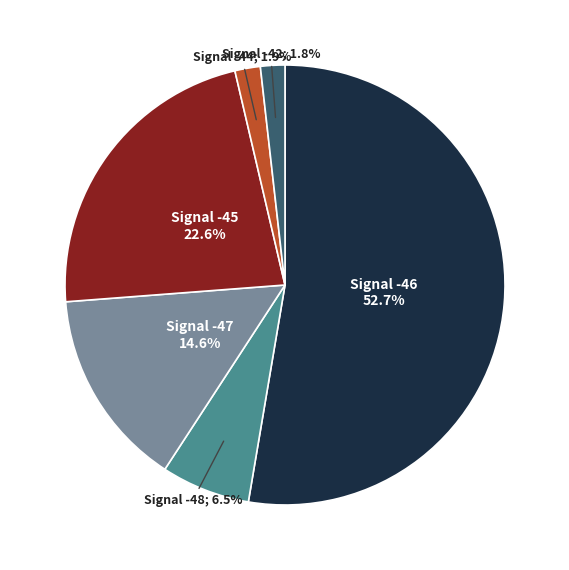

To the nearest percent, what is the average slice percentage?

17%